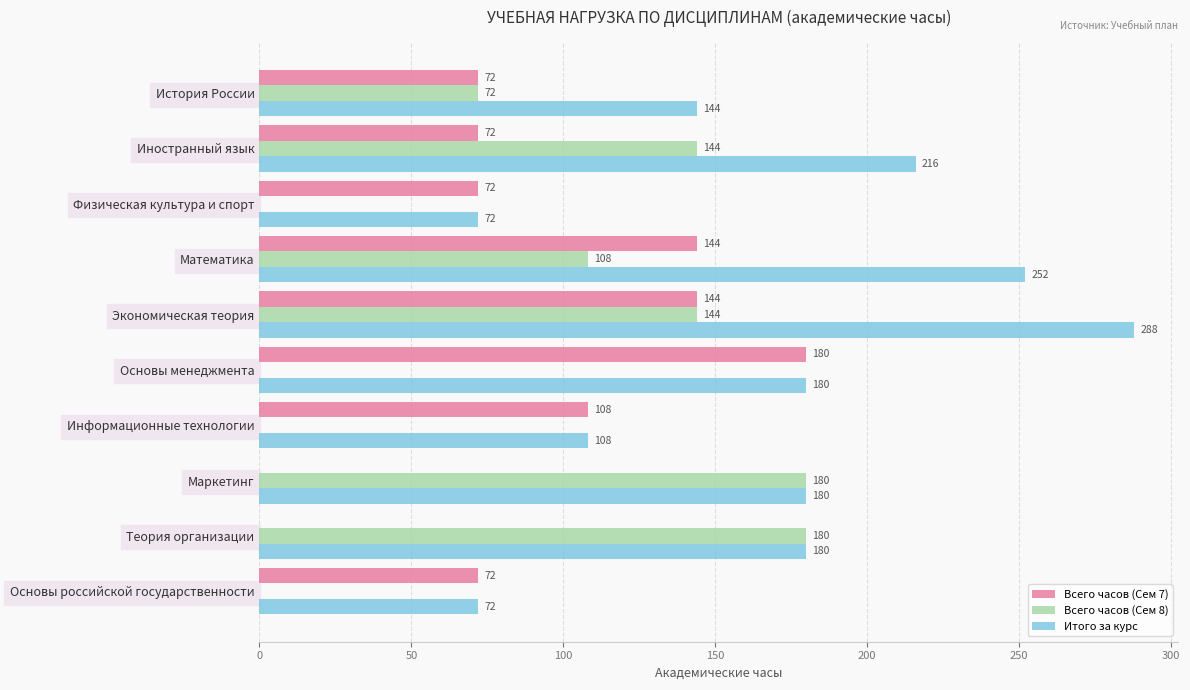

What is the average value of the Всего часов (Сем 8) series?

83